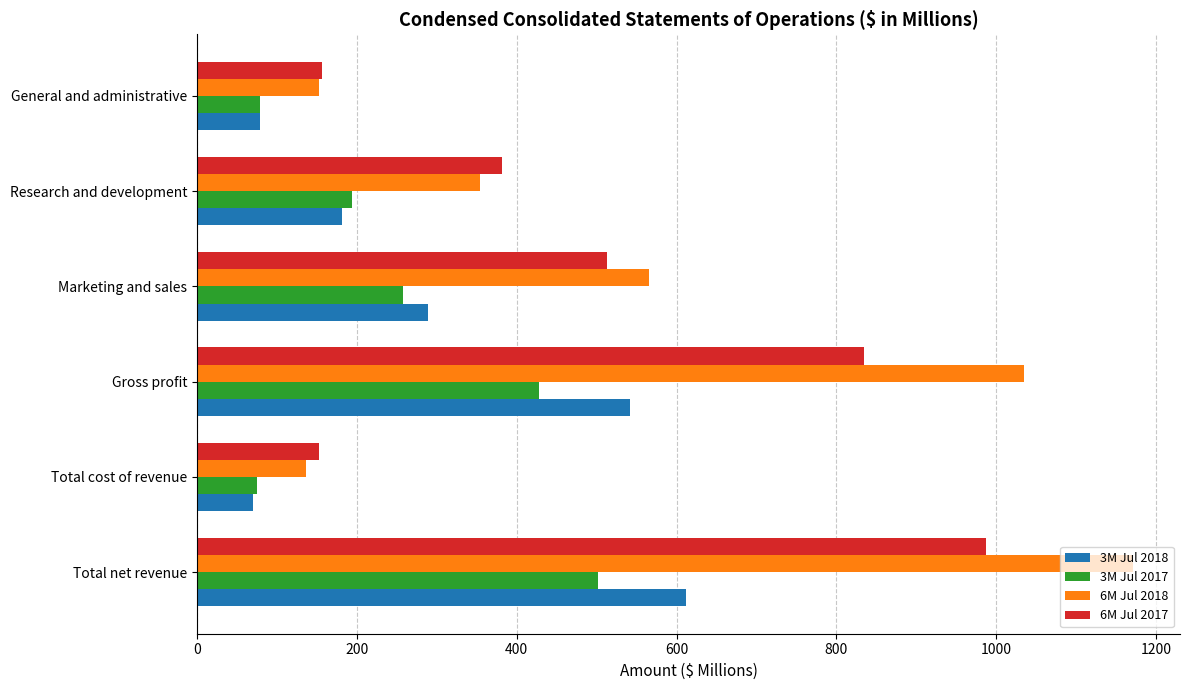

Which category has the highest value in the 3M Jul 2017 series?

Total net revenue